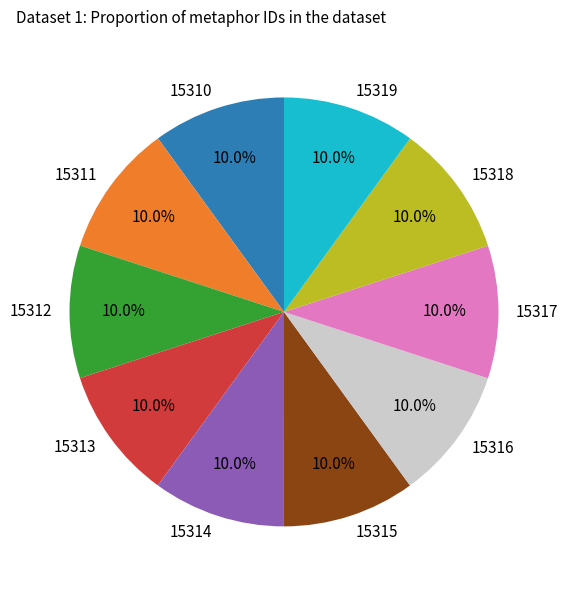

What is the ratio of the value at 15310 to the value at 15312?

1.0